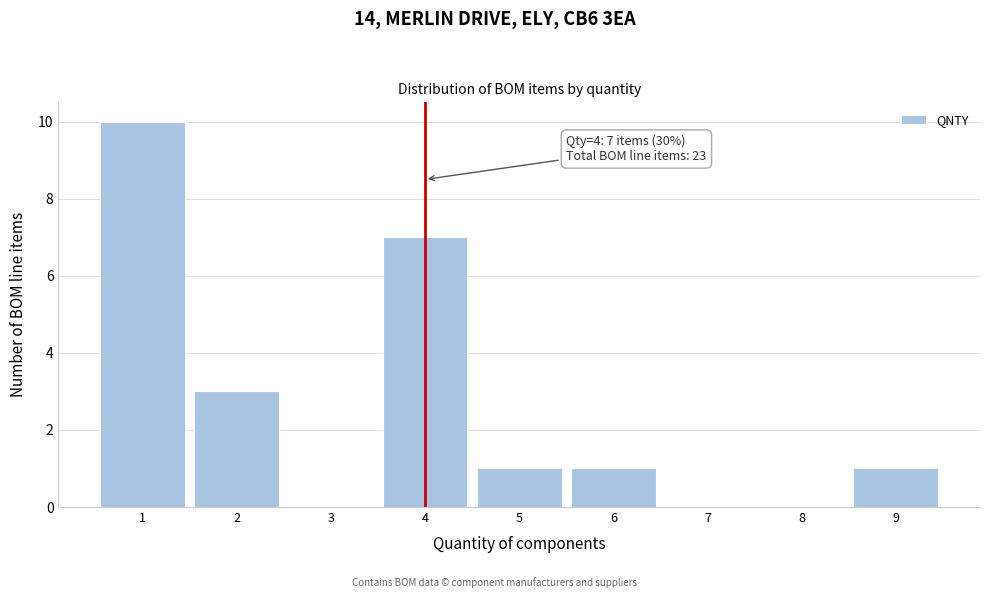

Over which range of the x-axis is the bar tallest?

0.5 to 1.5